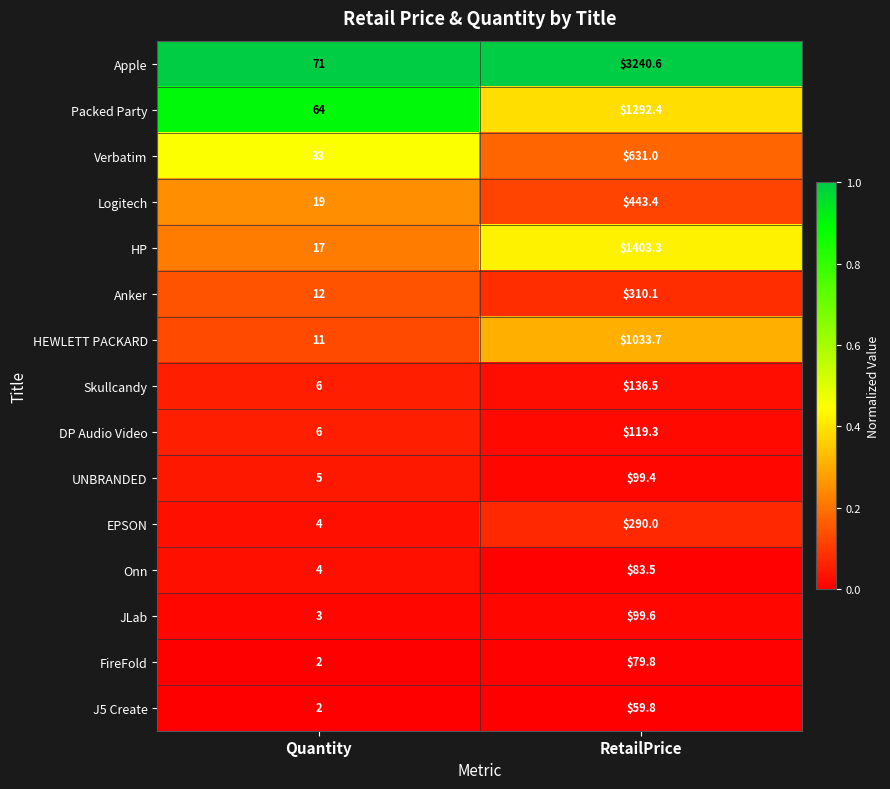

Which series has the largest total across all categories?

Apple